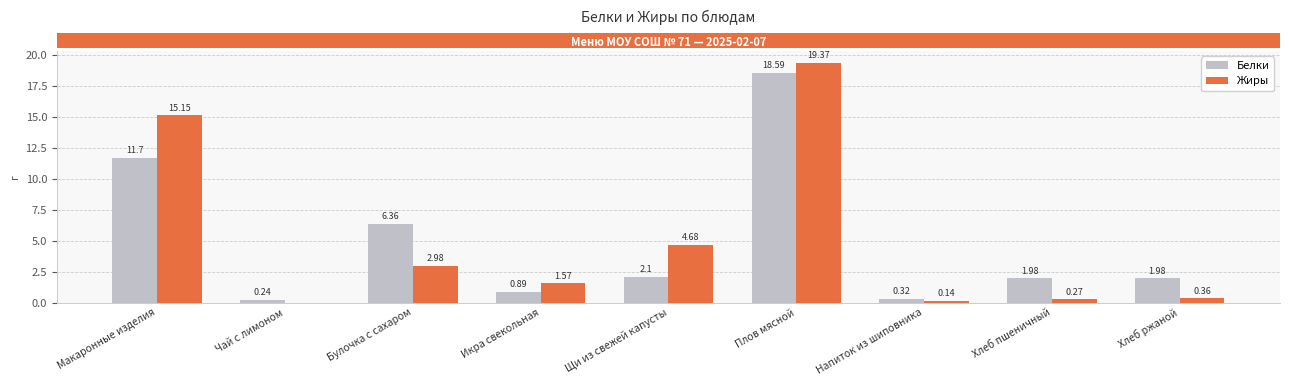

True or false: Белки has a value of 0.7 at Хлеб пшеничный.

False